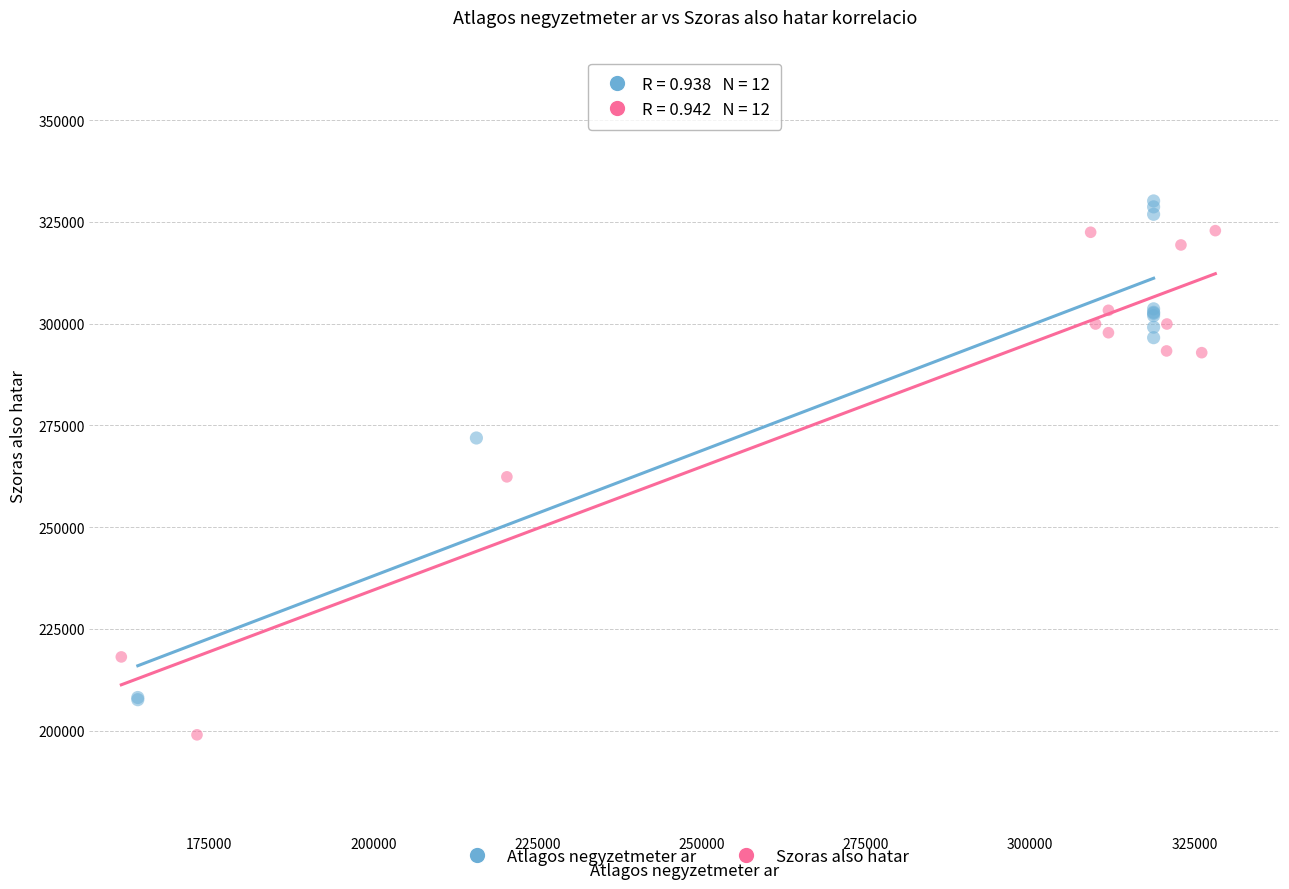

Which series contains the highest Y value?

Atlagos negyzetmeter ar